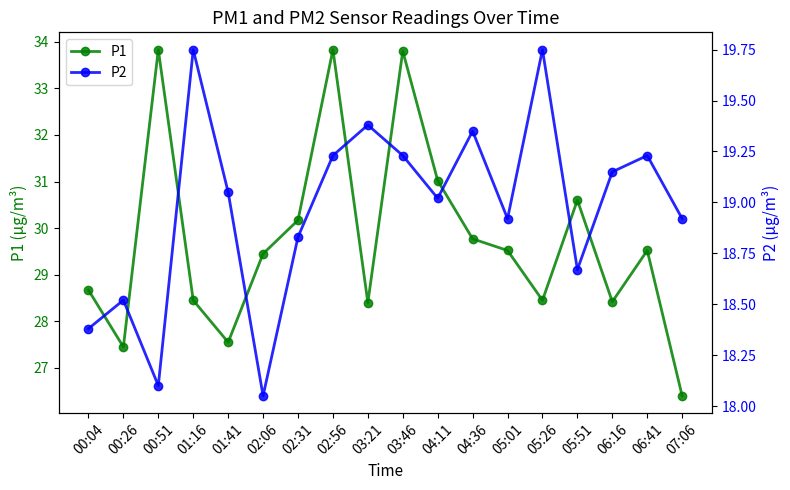

At 01:16, list the series in order from smallest to largest.

P2, P1